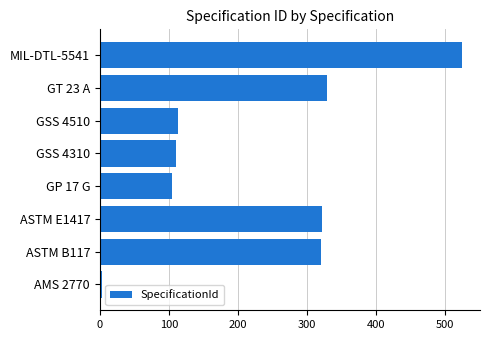

True or false: the data shows 525 at MIL-DTL-5541.

True